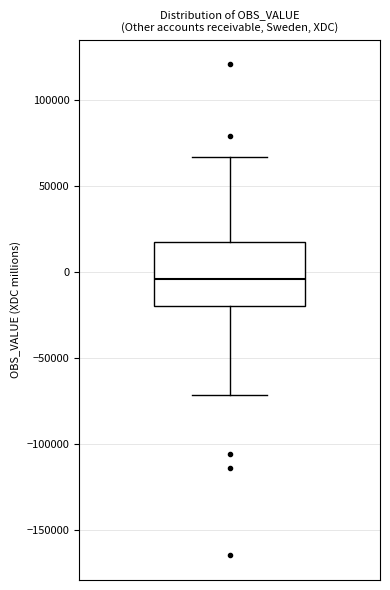

Transcribe this box plot: give where the median line is, the range the box spans, and where the two whiskers end, as read against the y-axis. The values are not printed on the chart, so give them approximately, as read against the axis.

median -5000, box -20000 to 15000, whiskers -70000 to 65000